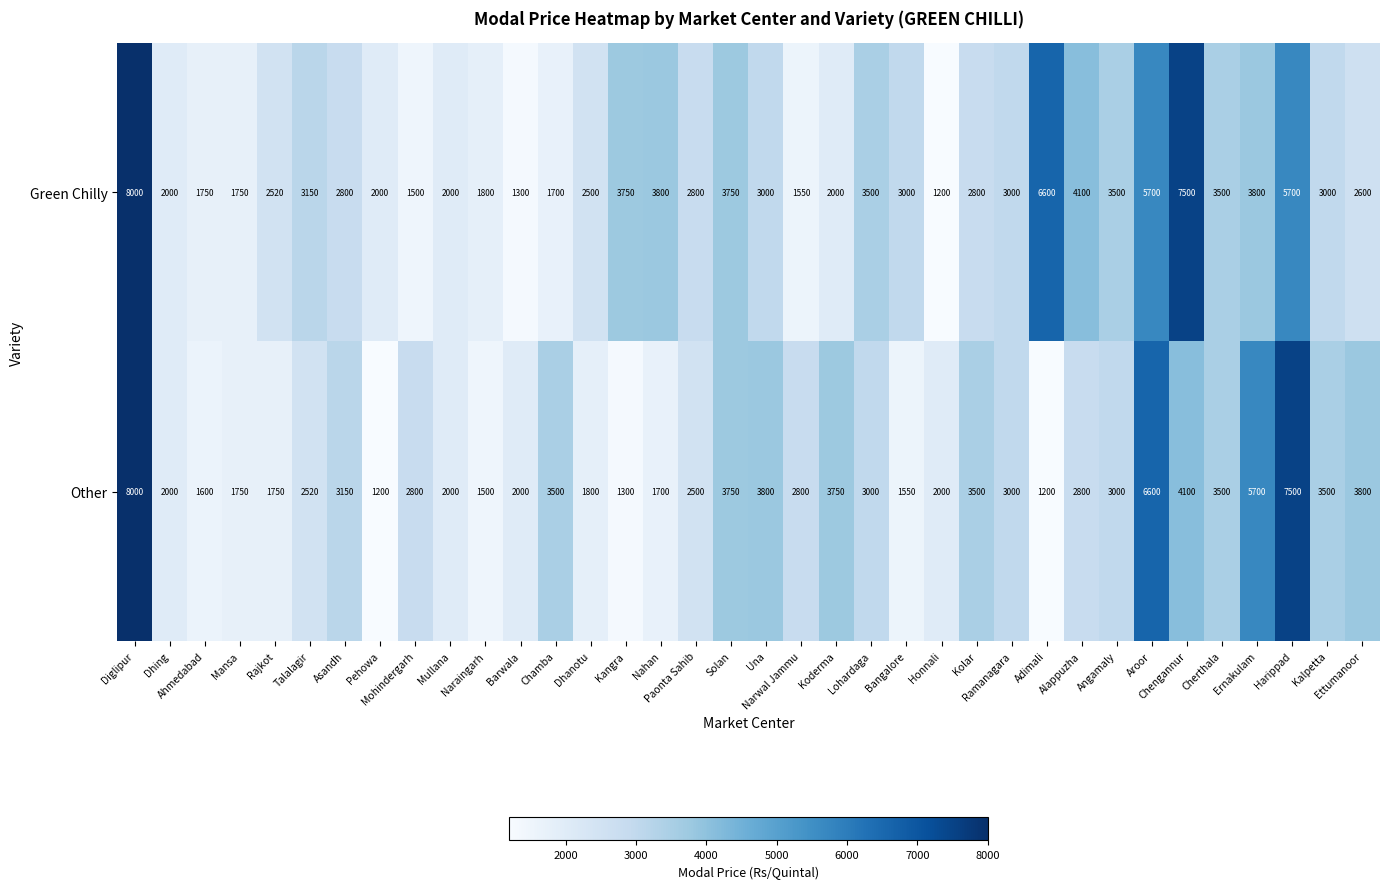

What is the average value of the Green Chilly series?

3192